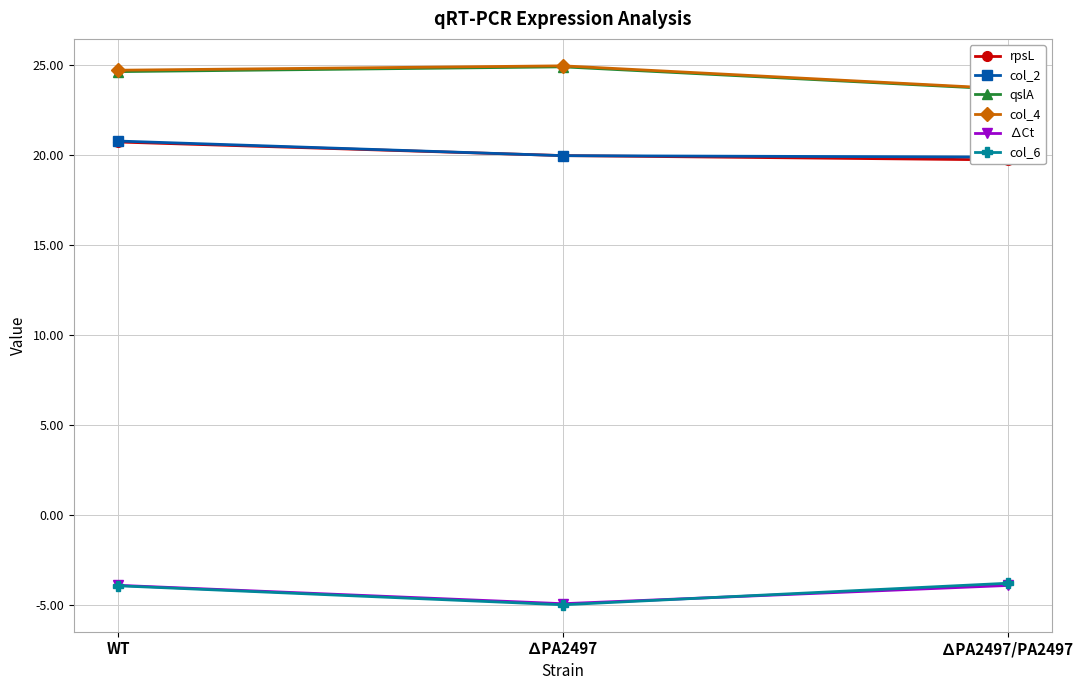

Rank the series at ∆PA2497 from lowest to highest value.

col_6, ∆Ct, col_2, rpsL, qslA, col_4